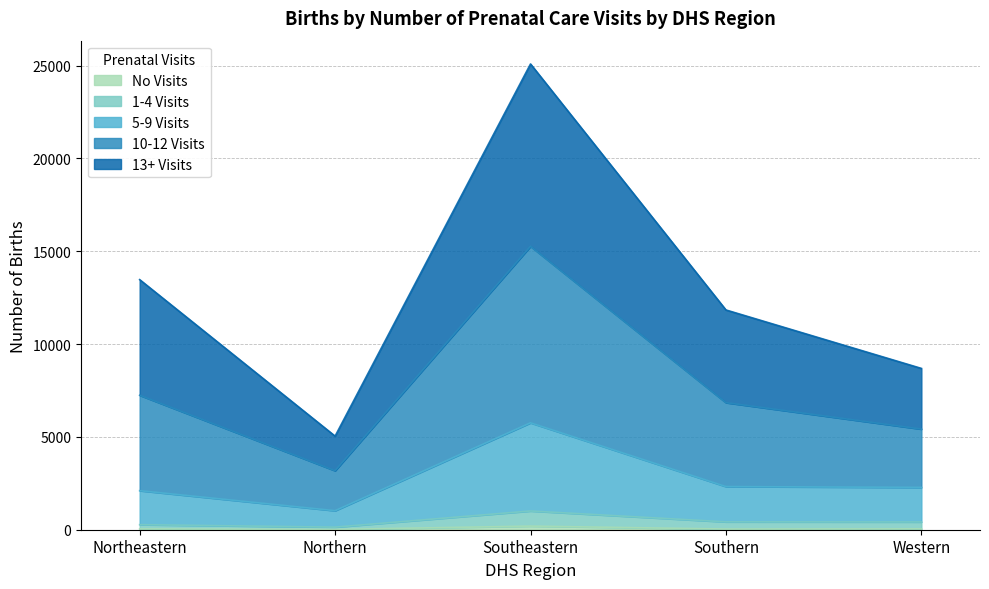

What position from the right is Southern?

2